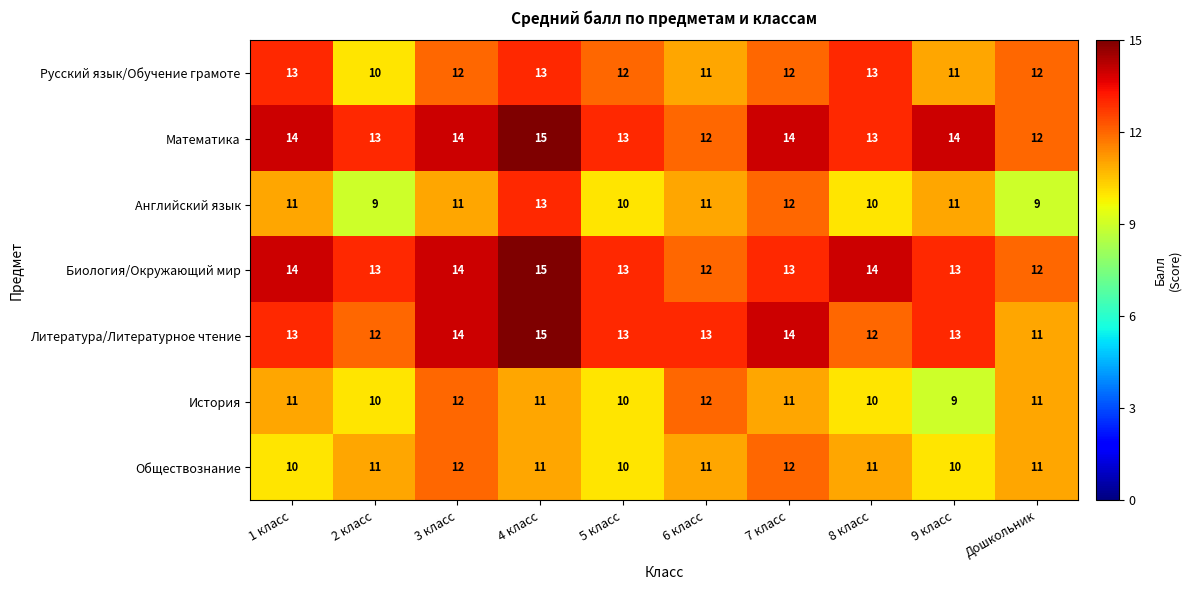

At which label does Биология/Окружающий мир first exceed 13?

1 класс